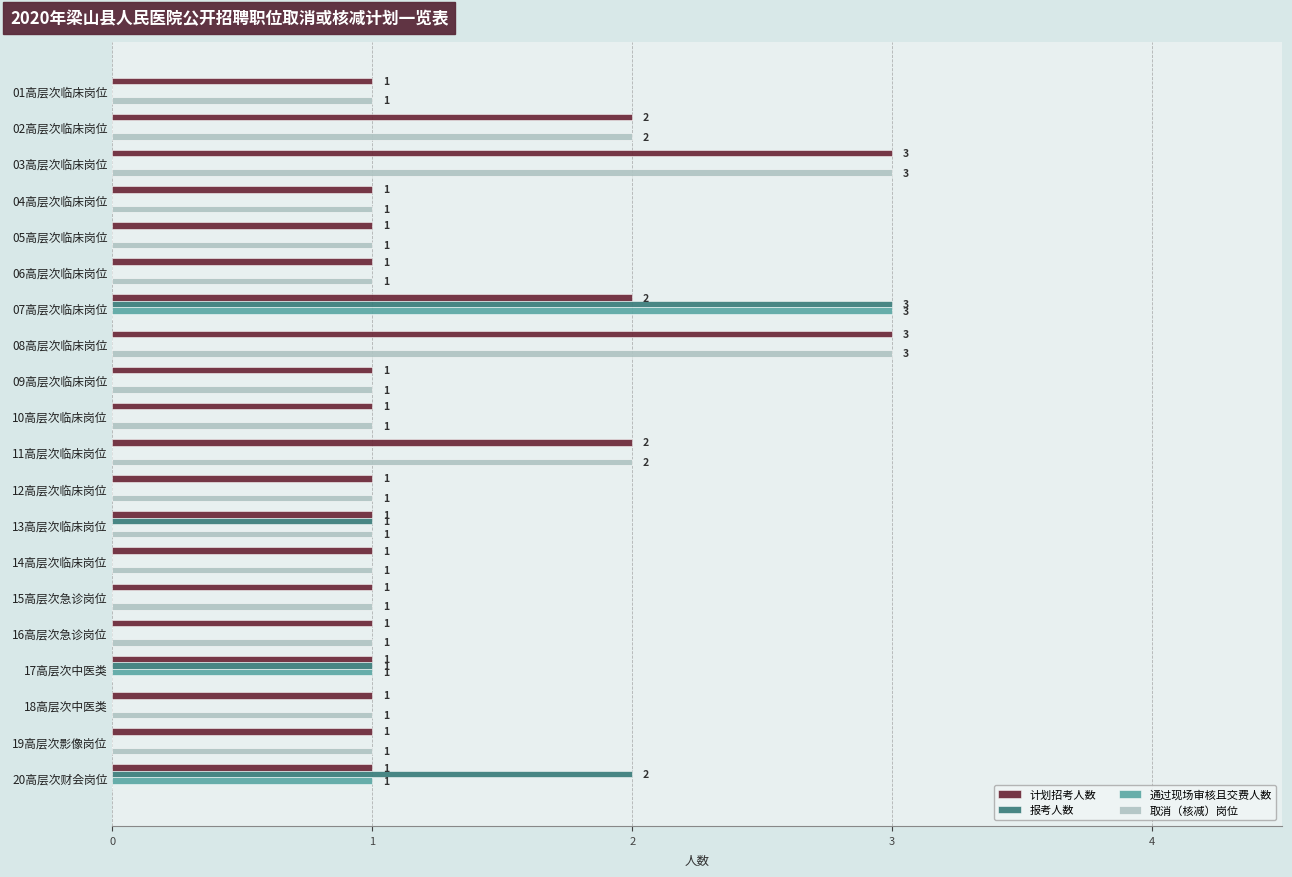

What is the total value across all series at 07高层次临床岗位?

8